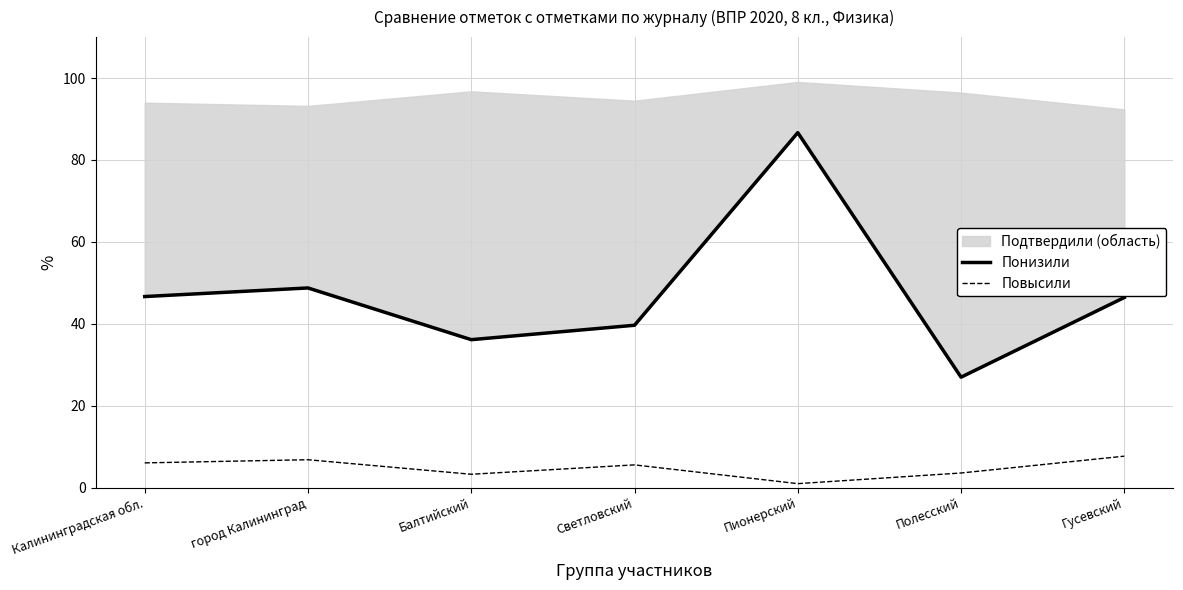

What is the approximate value of Повысили at Балтийский?

3.2